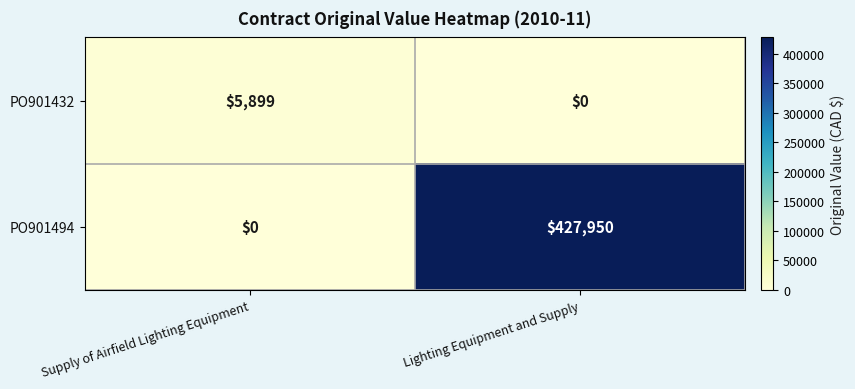

What is the difference between the maximum and minimum values in the PO901432 series?

5899